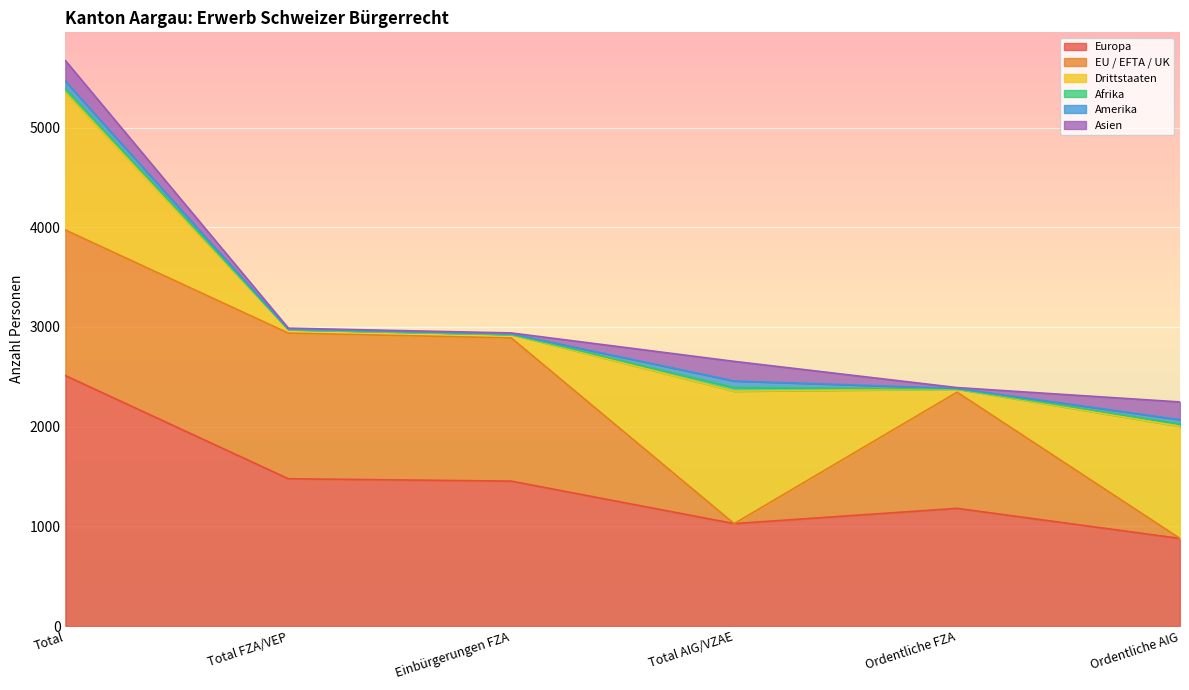

What is the difference between the highest and lowest values at Total AIG/VZAE?

1328